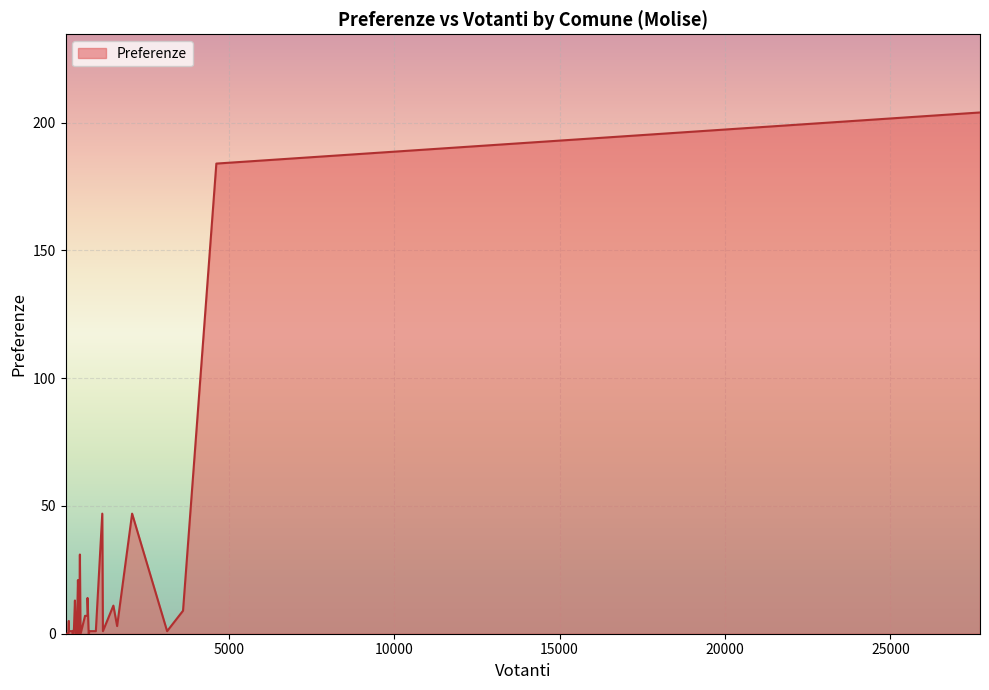

What is the maximum value shown in the chart?

204